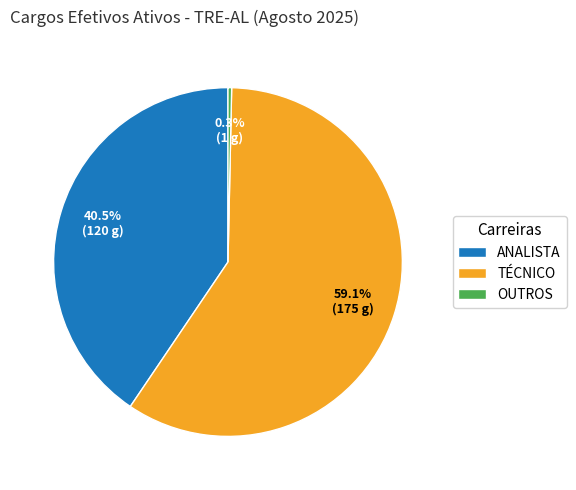

Between ANALISTA and TÉCNICO, which is larger?

TÉCNICO